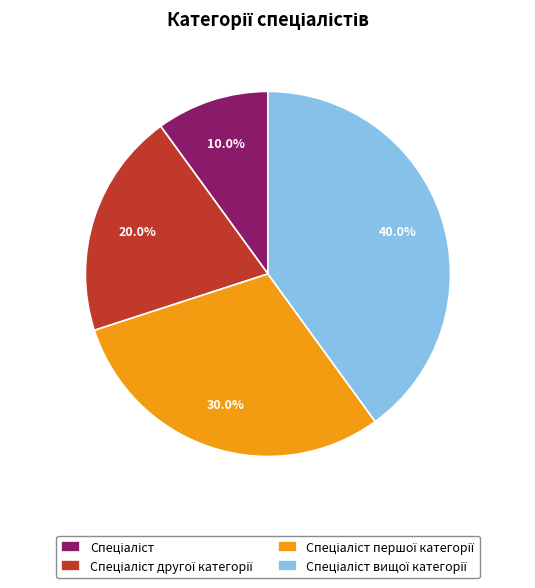

To the nearest percent, what is the average slice percentage?

25%